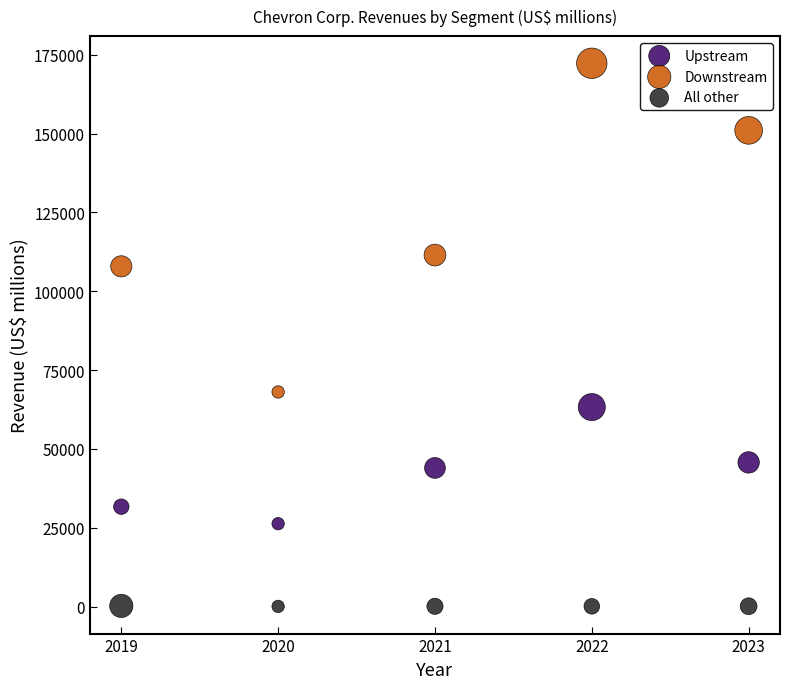

Which series reaches the minimum Y coordinate?

All other